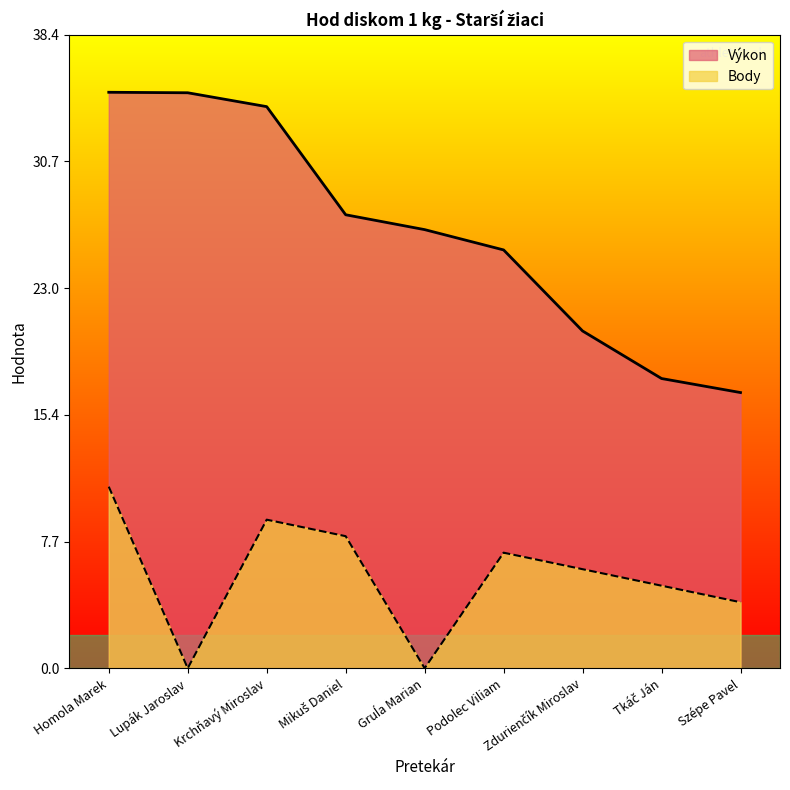

Reading right to left, transcribe all the data shown in this chart.

Výkon: 16.7	17.6	20.4	25.3	26.6	27.5	34.0	34.9	34.9
Body: 4.0	5.0	6.0	7.0	0.0	8.0	9.0	0.0	11.0